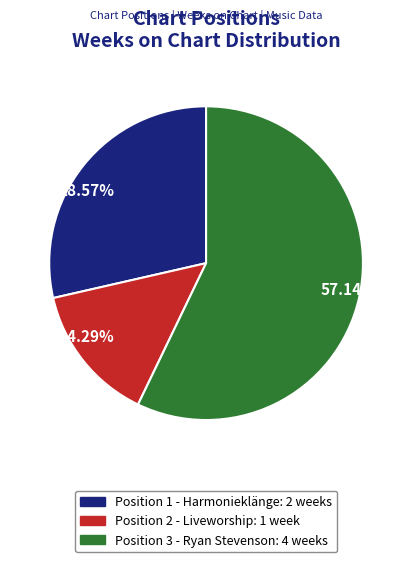

Which slice represents more than half of the pie?

57.14%